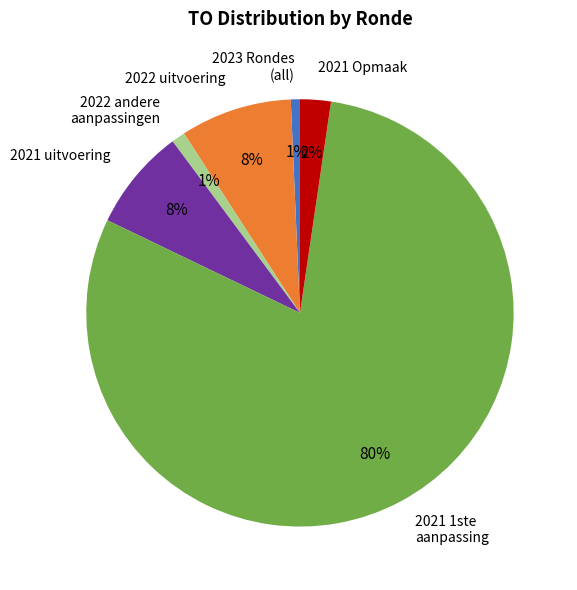

True or false: 2022 uitvoering accounts for 8% of the total.

True